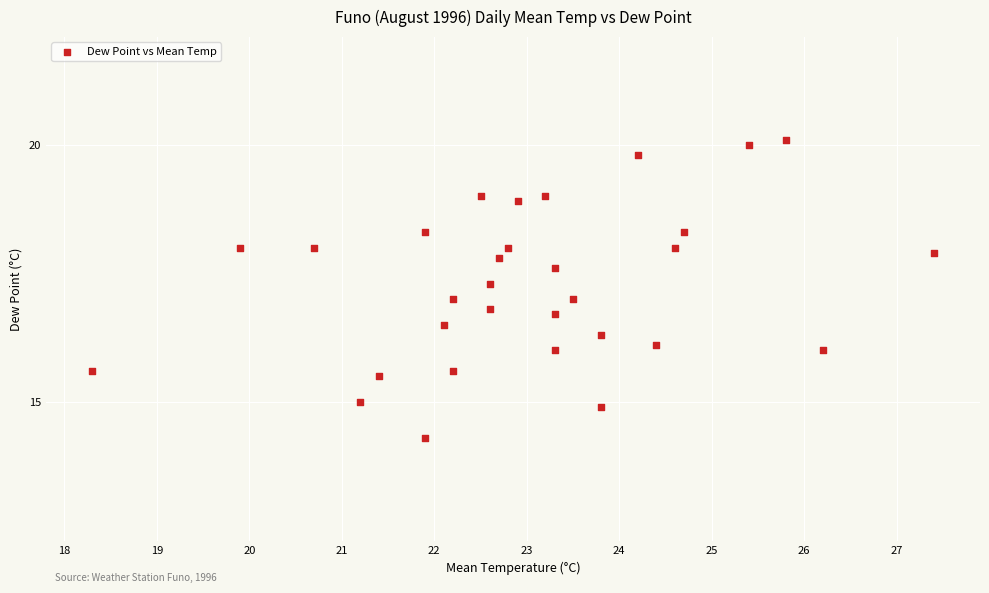

What is the range of X values (max minus min)?

9.1